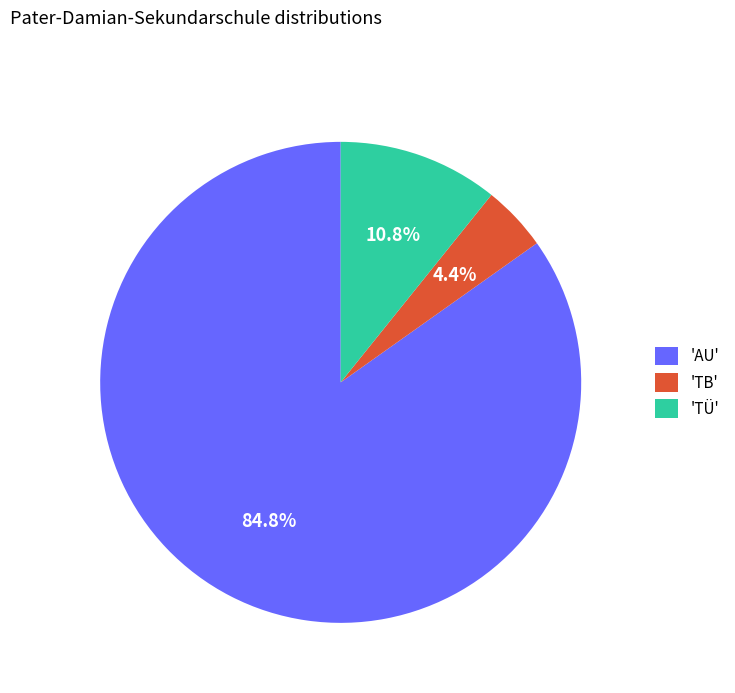

Which has a higher value, 'TB' or 'AU'?

'AU'